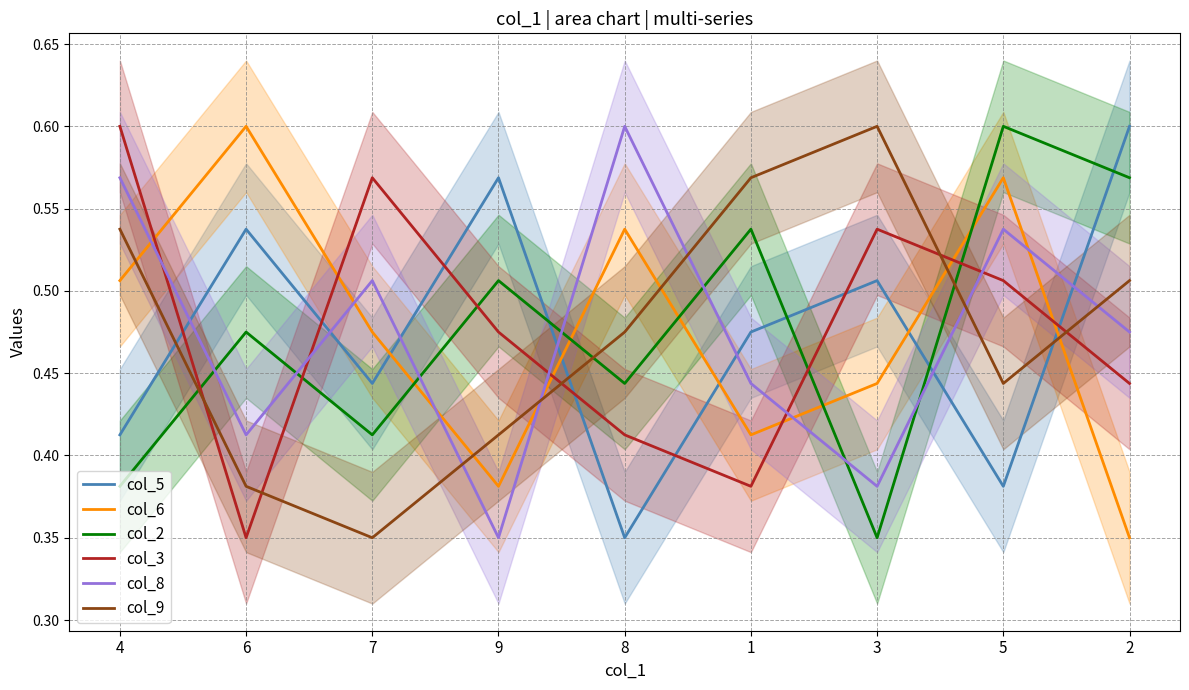

Is it true that col_8 equals 0.8 at 2?

False